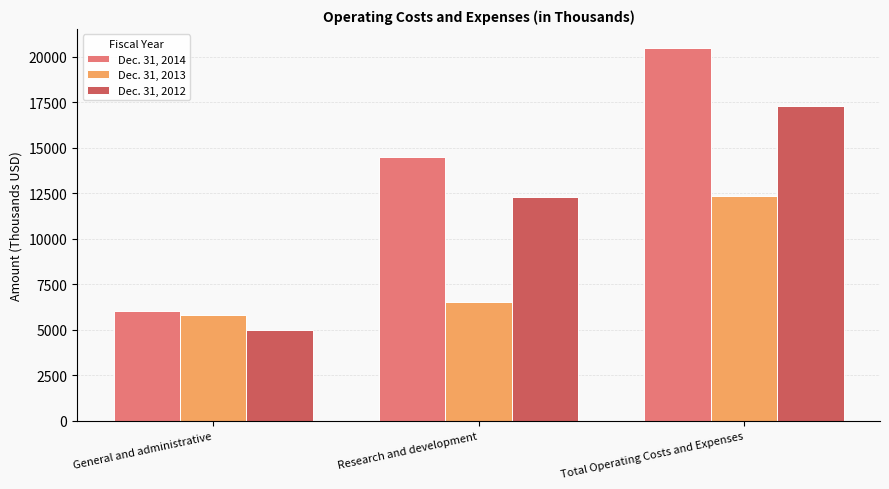

List the series in order of their peak value, lowest first.

Dec. 31, 2013, Dec. 31, 2012, Dec. 31, 2014